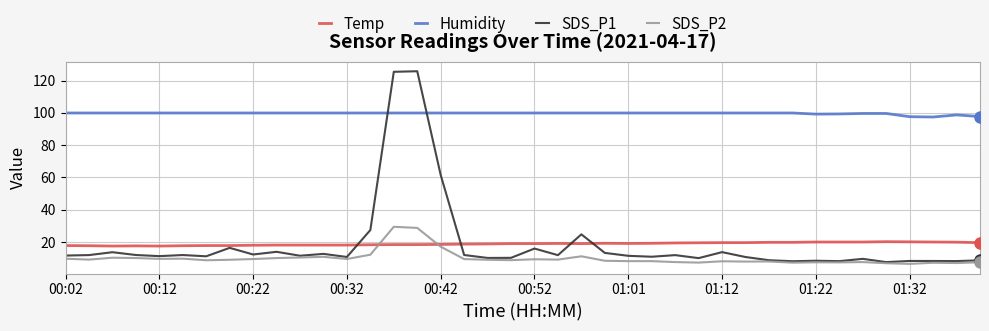

What is the minimum value for Temp?

17.5